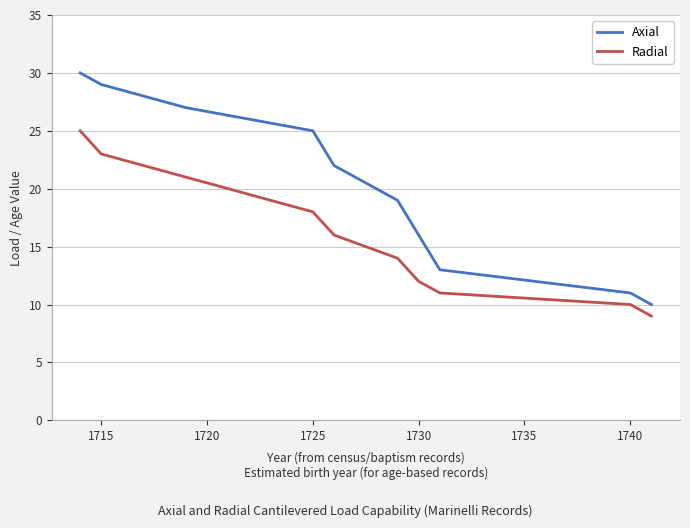

What is the difference between the maximum and minimum values in the Axial series?

20